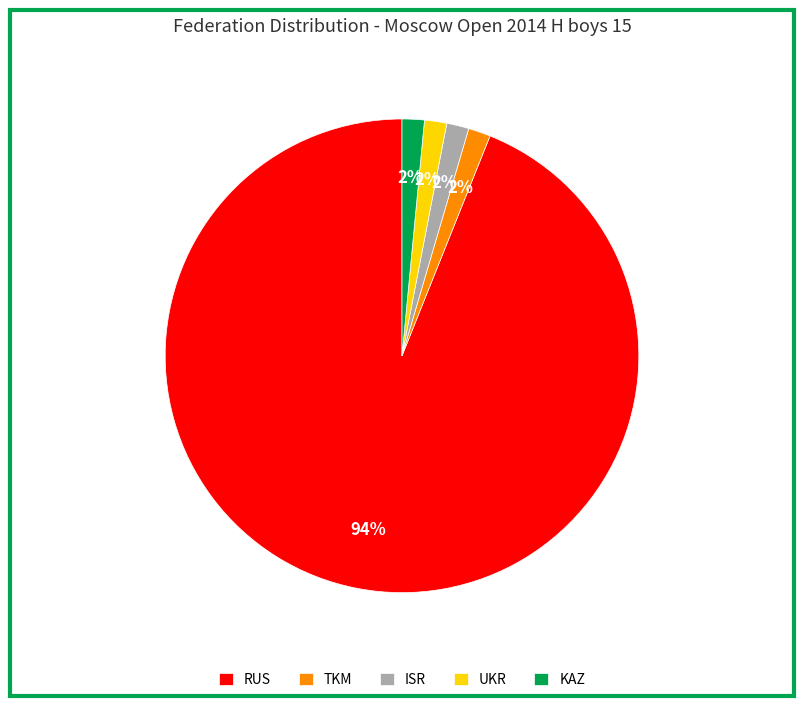

How many segments does this pie chart have?

5